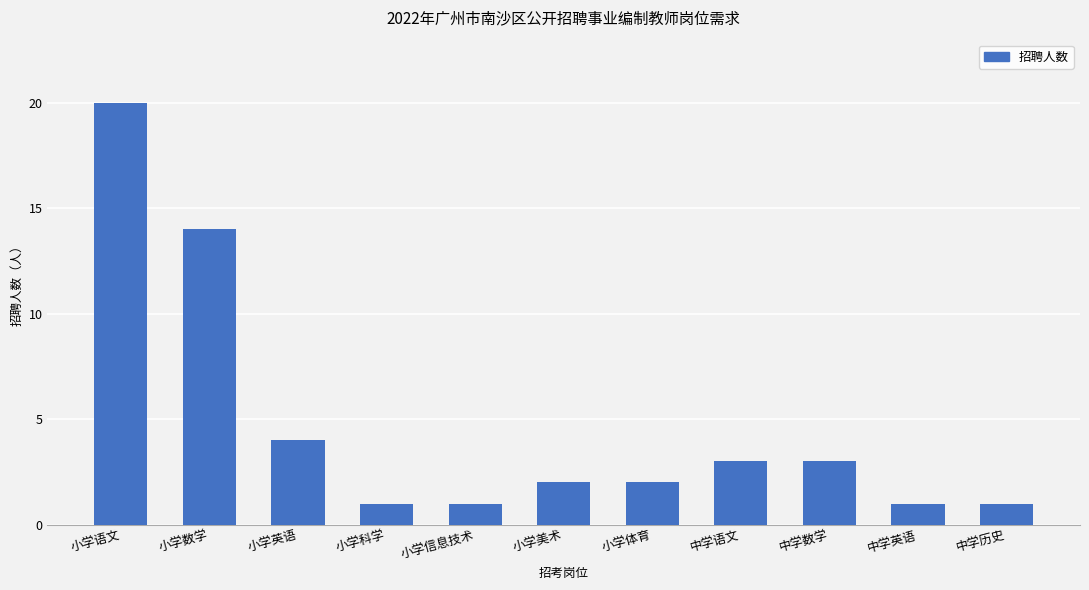

What is the change in value from 小学语文 to 中学数学?

-17